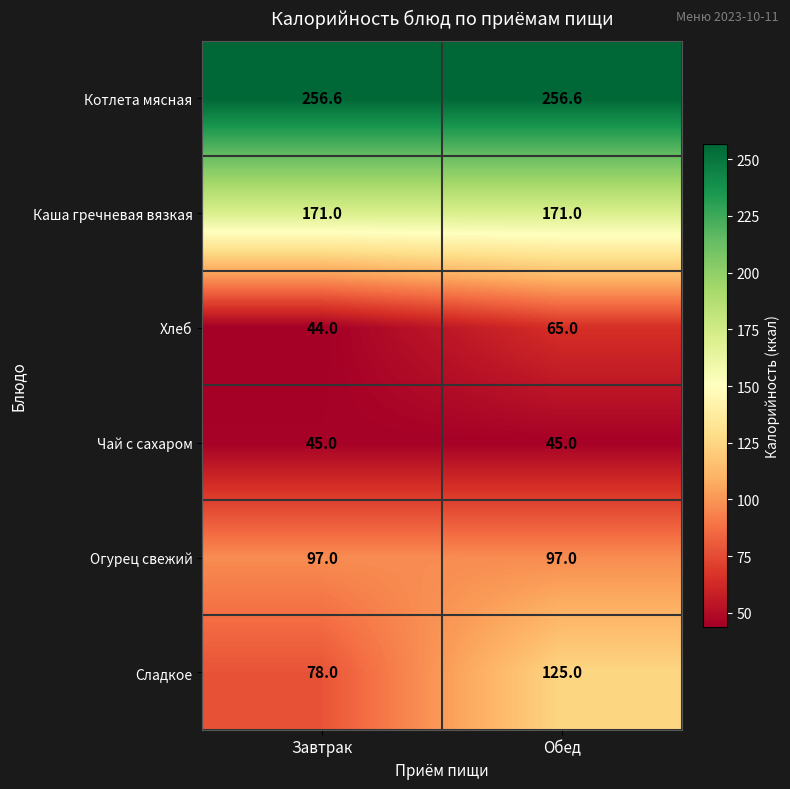

Rank the series at Обед from lowest to highest value.

Чай с сахаром, Хлеб, Огурец свежий, Сладкое, Каша гречневая вязкая, Котлета мясная